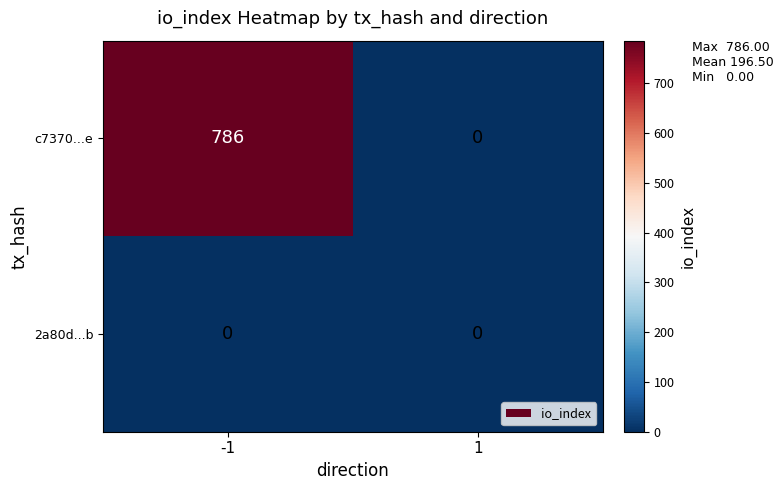

Is it true that c7370...e equals 0 at 1?

True